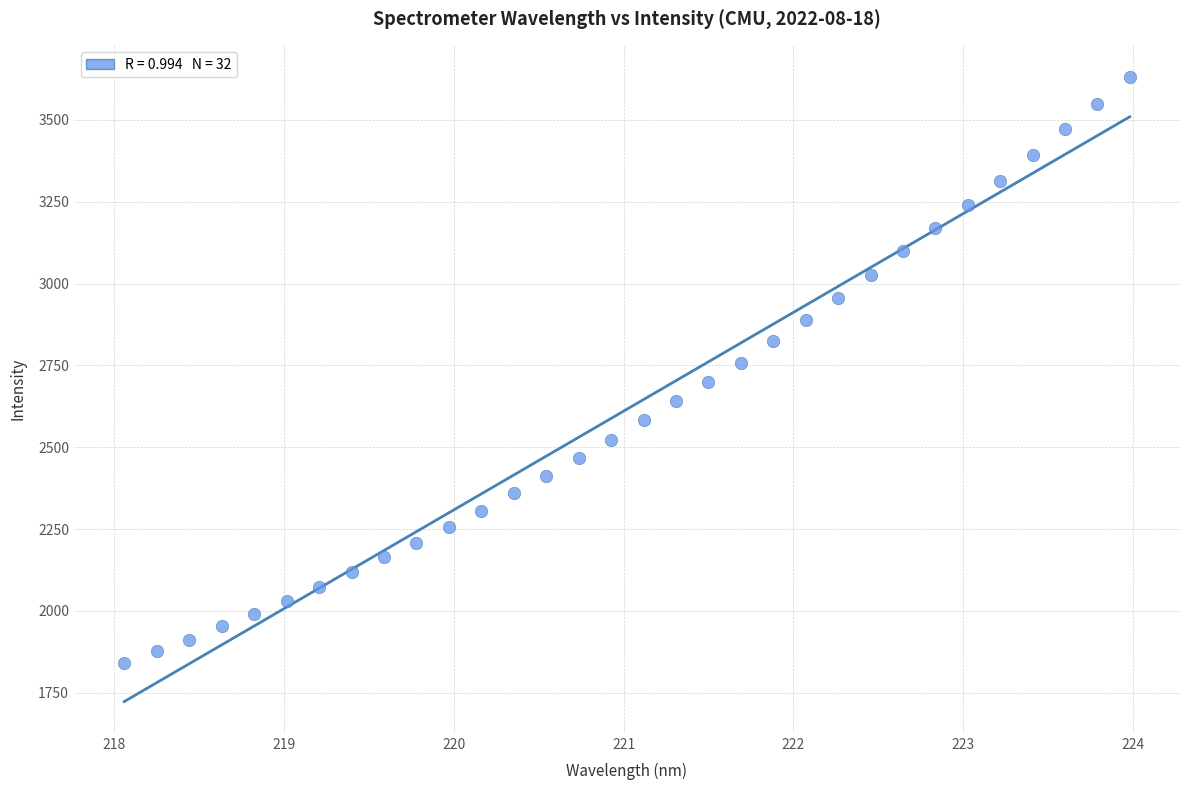

What is the range of Y values (max minus min)?

1792.5